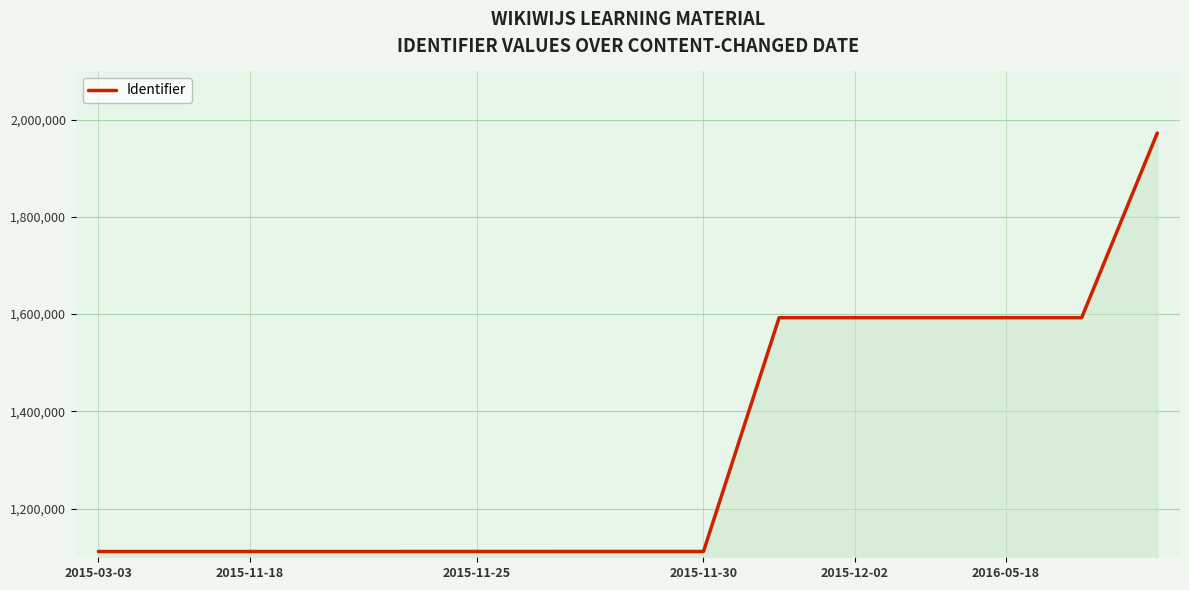

What is the minimum value shown in the chart?

1111841